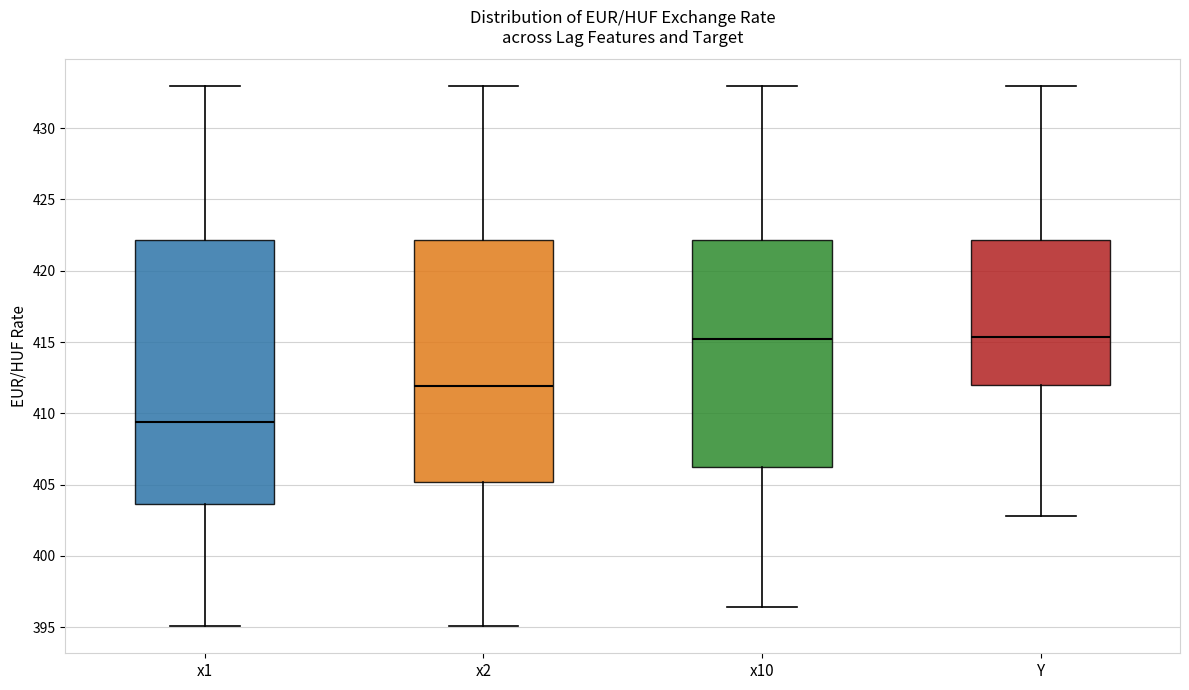

Reading left to right, transcribe this box plot: for each box, give where its median line is, the range the box spans, and where its two whiskers end, as read against the y-axis. The values are not printed on the chart, so give them approximately, as read against the axis.

x1: median 409.5, box 403.5 to 422.0, whiskers 395.0 to 433.0
x2: median 412.0, box 405.0 to 422.0, whiskers 395.0 to 433.0
x10: median 415.0, box 406.0 to 422.0, whiskers 396.5 to 433.0
Y: median 415.5, box 412.0 to 422.0, whiskers 403.0 to 433.0